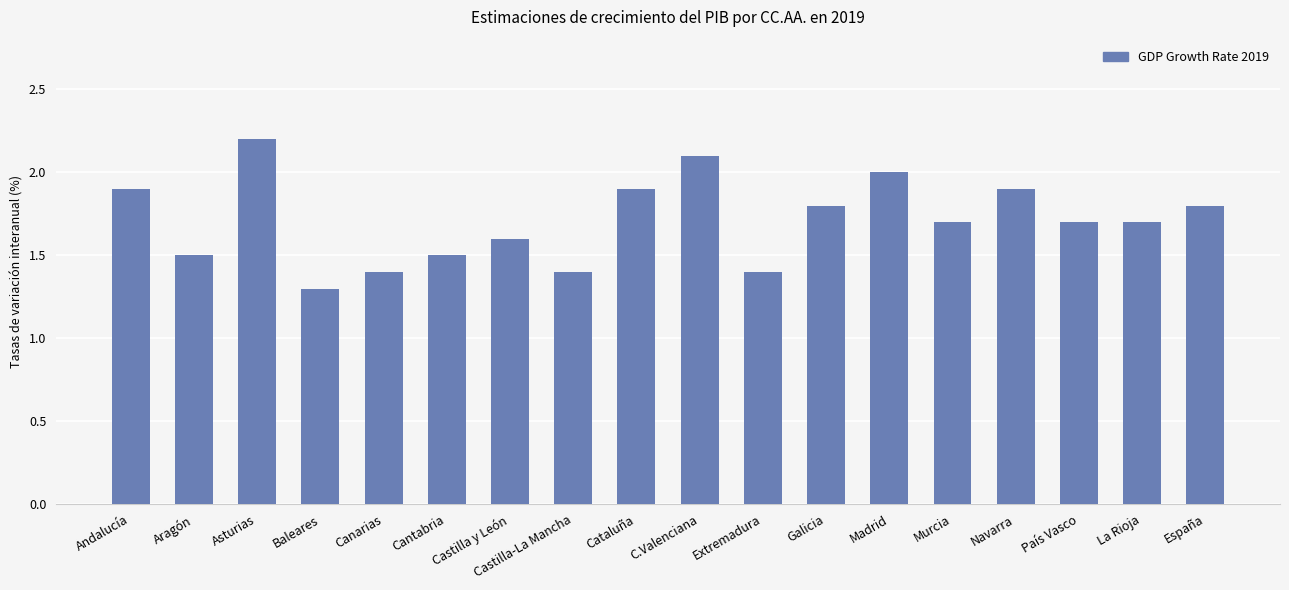

What is the change in value from Aragón to España?

+0.3